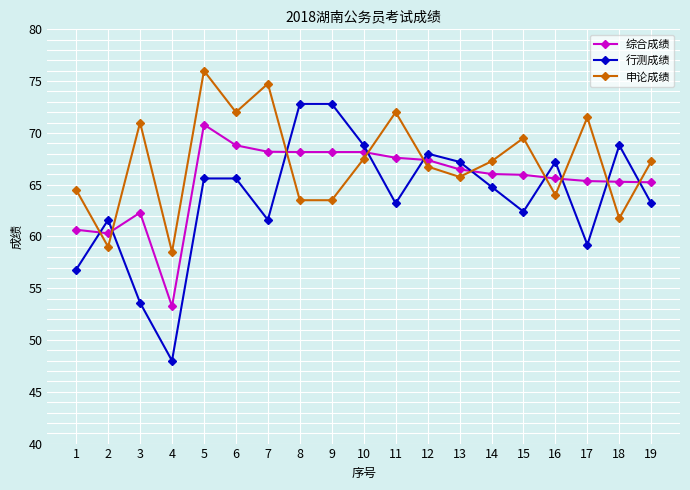

What is the value of the 申论成绩 point at the 1st from the left?

64.5